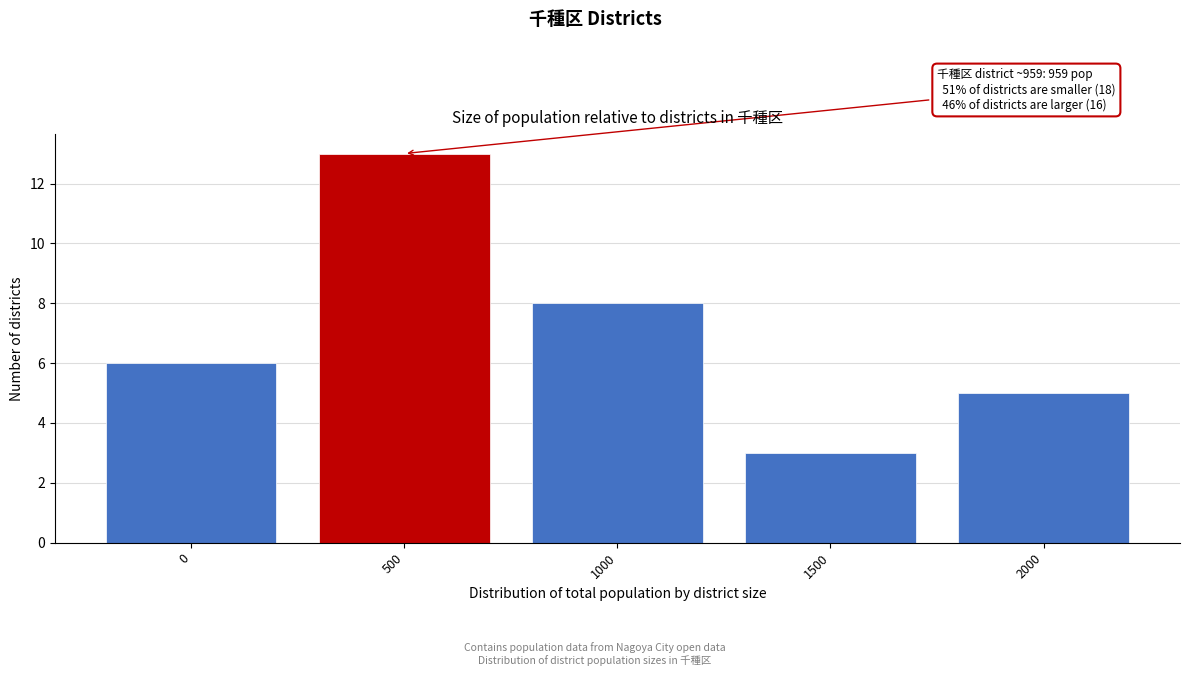

Reading left to right, list all the values displayed in this chart.

0=6	500=13	1000=8	1500=3	2000=5